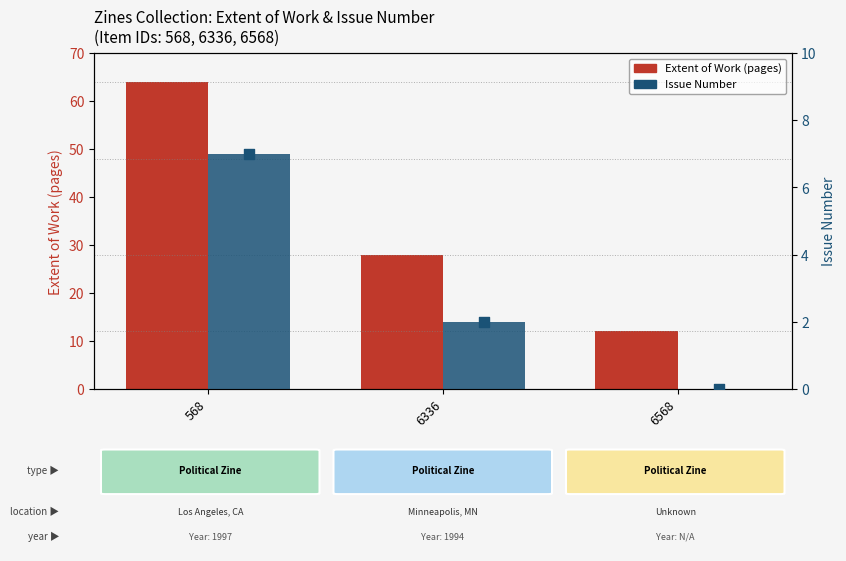

At how many categories does at least one series exceed 36?

1